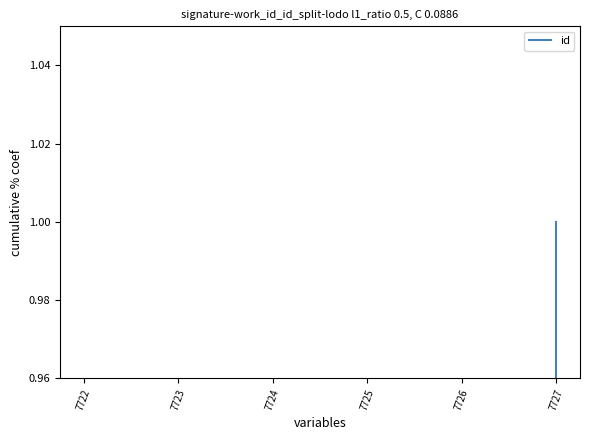

Is this an area chart (filled region under the line)?

No